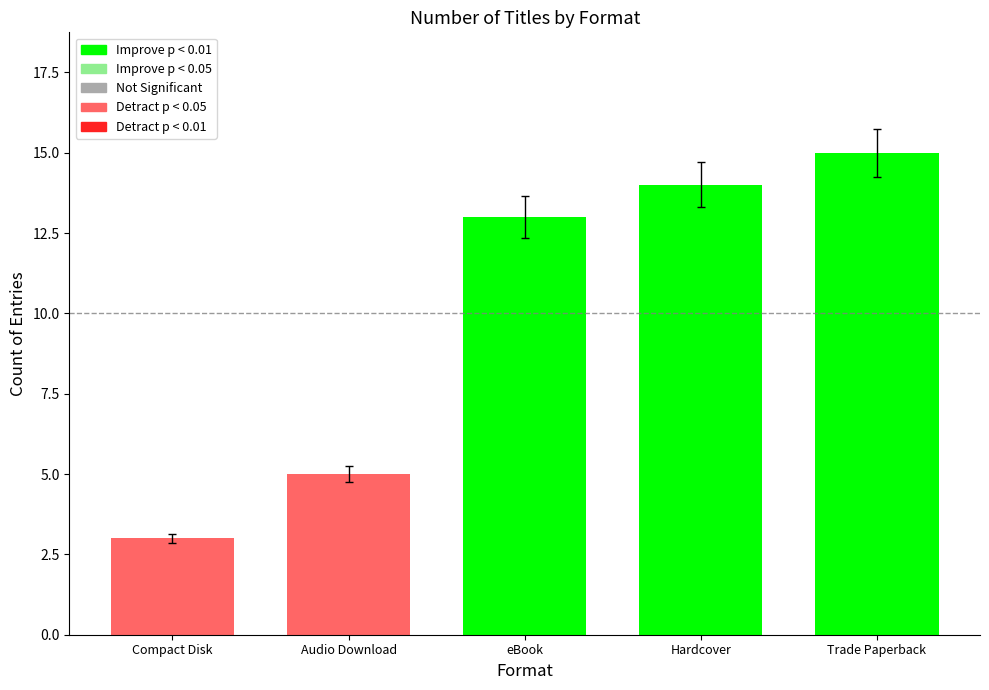

Is it true that the value at eBook is 18?

False